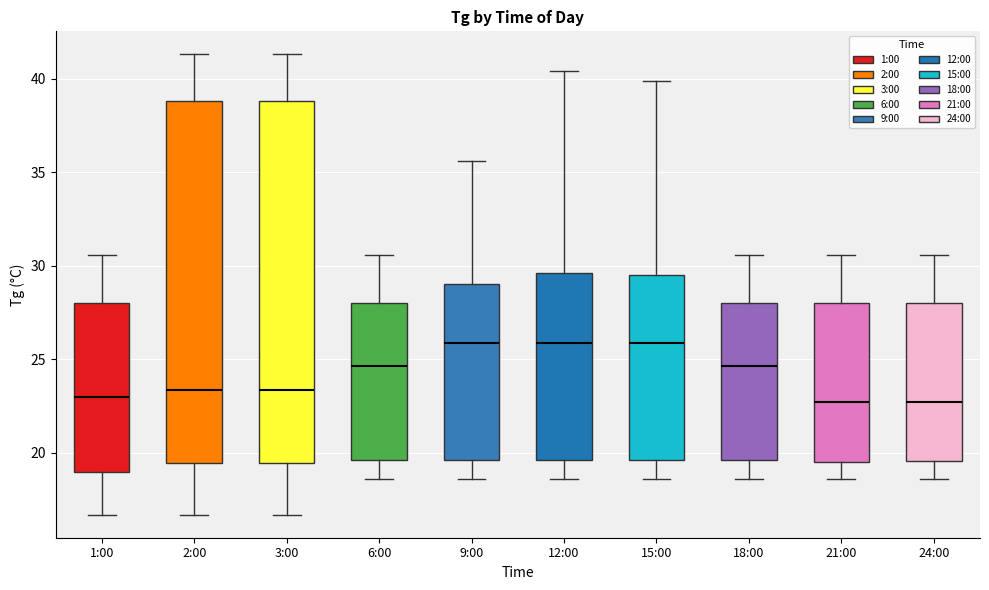

Reading left to right, transcribe this box plot: for each box, give where its median line is, the range the box spans, and where its two whiskers end, as read against the y-axis. The values are not printed on the chart, so give them approximately, as read against the axis.

1:00: median 23.0, box 19.0 to 28.0, whiskers 16.5 to 30.5
2:00: median 23.5, box 19.5 to 39.0, whiskers 16.5 to 41.5
3:00: median 23.5, box 19.5 to 39.0, whiskers 16.5 to 41.5
6:00: median 24.5, box 19.5 to 28.0, whiskers 18.5 to 30.5
9:00: median 26.0, box 19.5 to 29.0, whiskers 18.5 to 35.5
12:00: median 26.0, box 19.5 to 29.5, whiskers 18.5 to 40.5
15:00: median 26.0, box 19.5 to 29.5, whiskers 18.5 to 40.0
18:00: median 24.5, box 19.5 to 28.0, whiskers 18.5 to 30.5
21:00: median 22.5, box 19.5 to 28.0, whiskers 18.5 to 30.5
24:00: median 22.5, box 19.5 to 28.0, whiskers 18.5 to 30.5